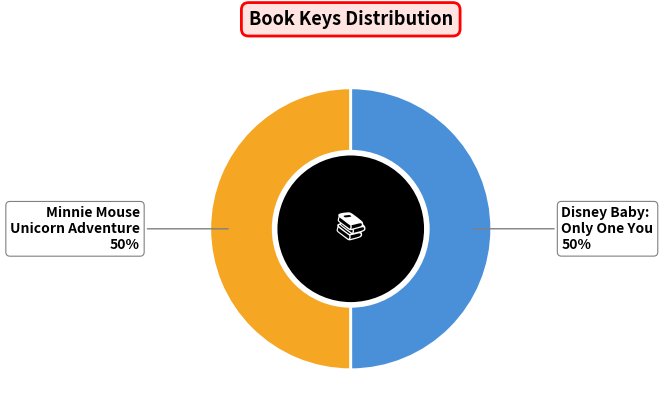

To the nearest percent, what is the combined percentage of Minnie Mouse Unicorn Adventure and Disney Baby: Only One You?

100%